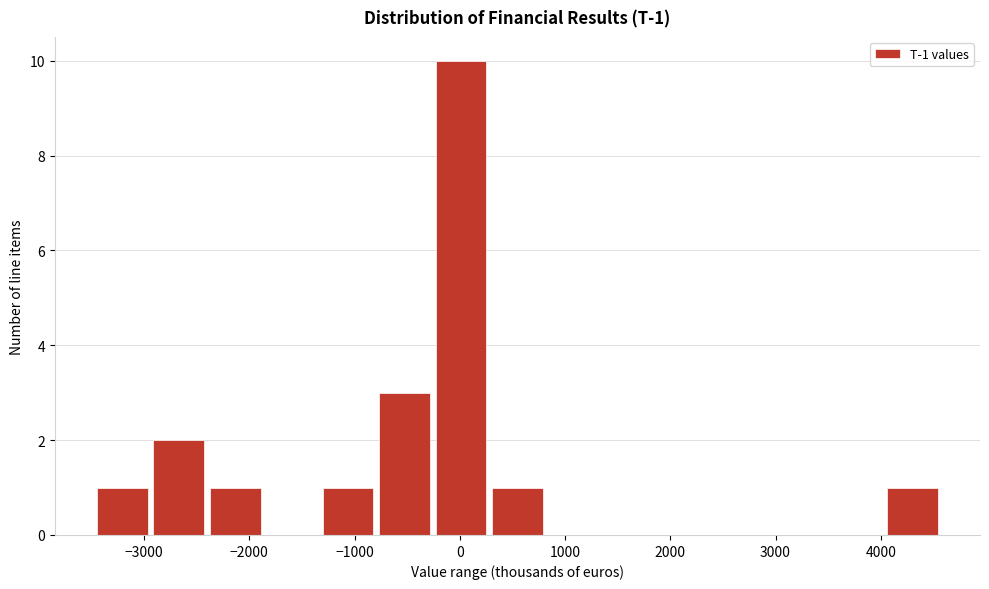

Over which range of the x-axis is the bar tallest?

-300 to 300